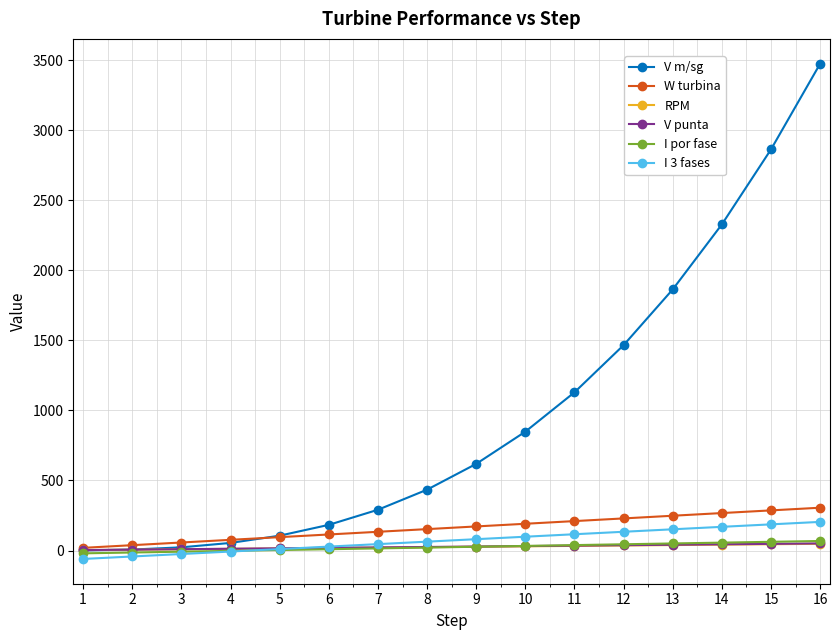

What is the value of the RPM point at the 11th from the left?

33.0